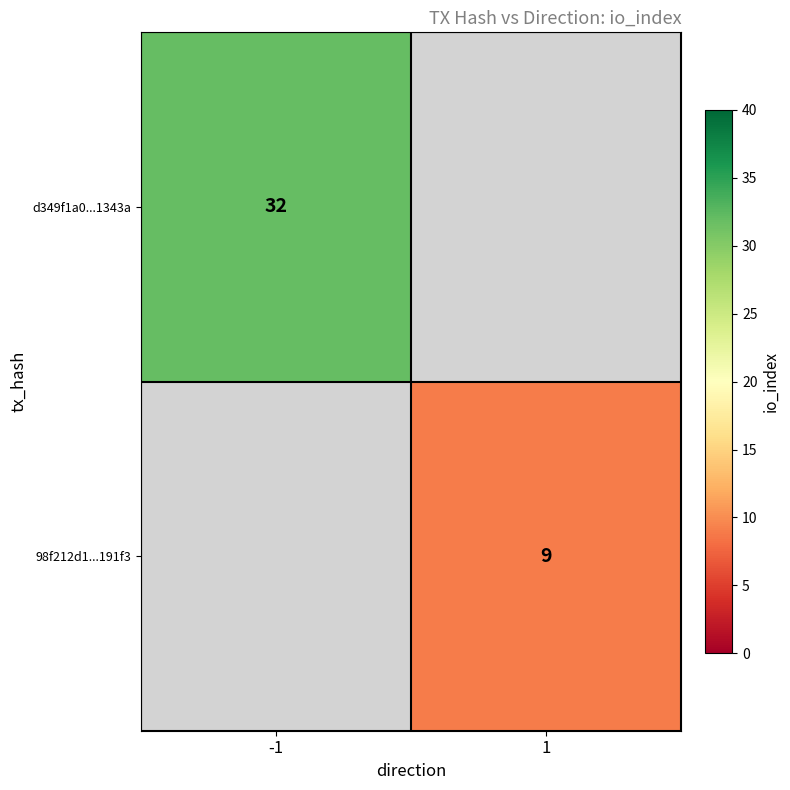

Is it true that 98f212d1...191f3 equals 14 at 1?

False